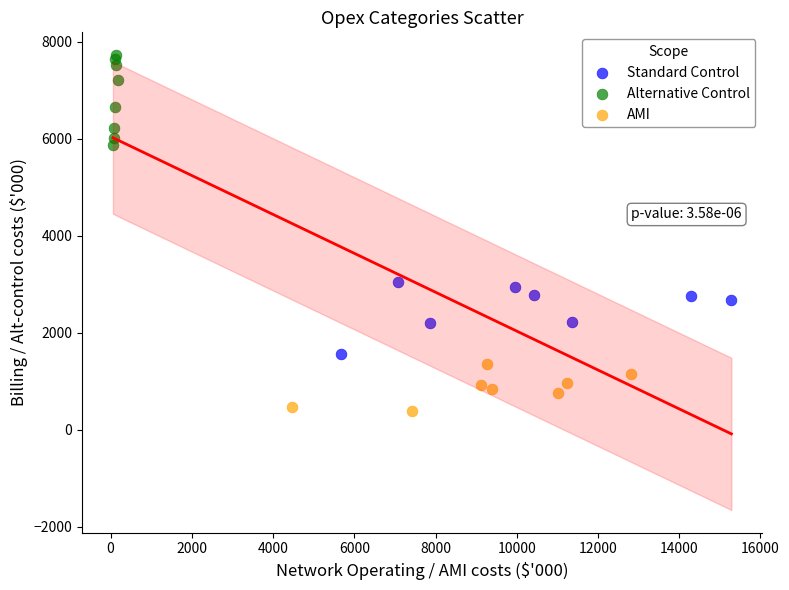

Which series contains the highest Y value?

Alternative Control